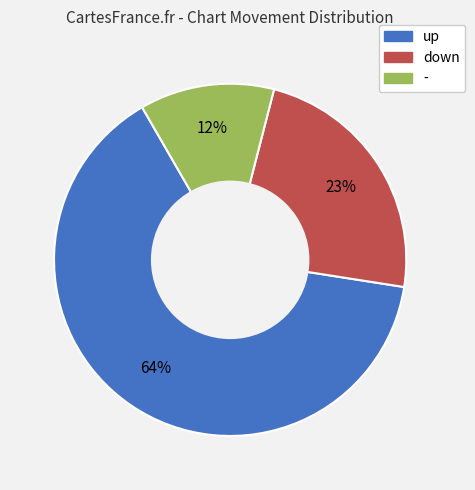

What percentage is the - slice, to the nearest percent?

12%